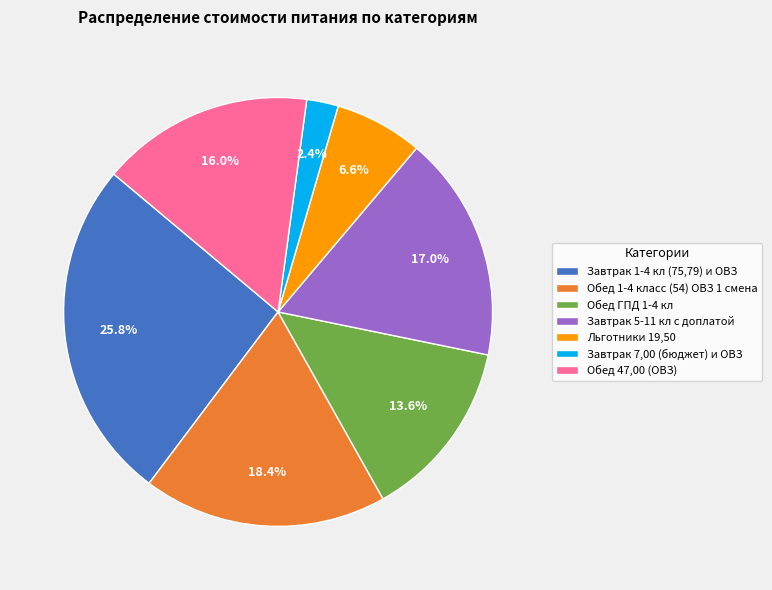

To the nearest percent, what is the difference between the Обед 1-4 класс (54) ОВЗ 1 смена and Обед ГПД 1-4 кл slice percentages?

5%